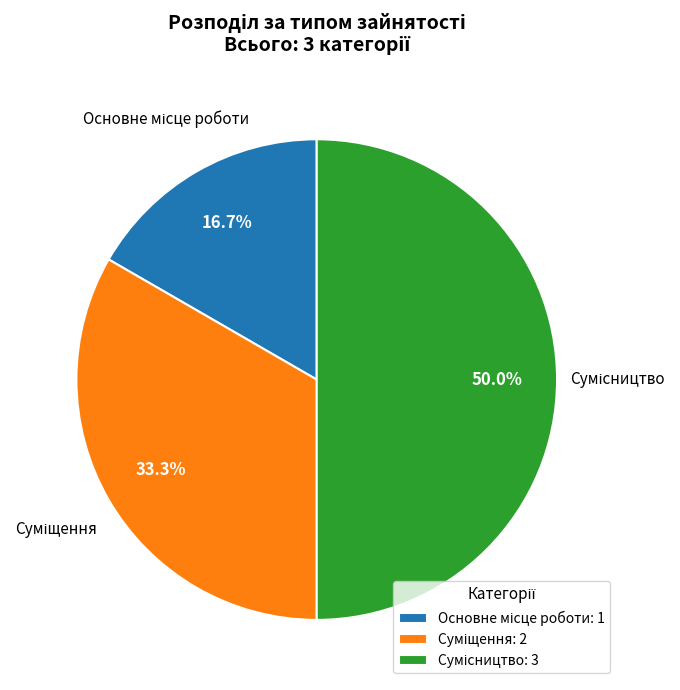

To the nearest percent, what is the average slice percentage?

33%